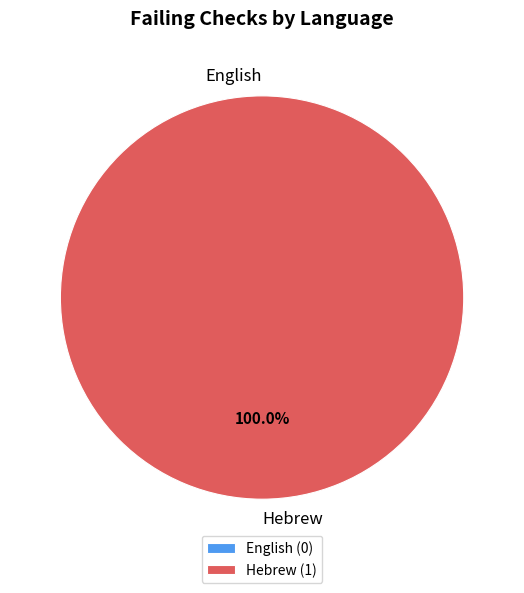

To the nearest percent, what percentage of the pie is Hebrew?

100%